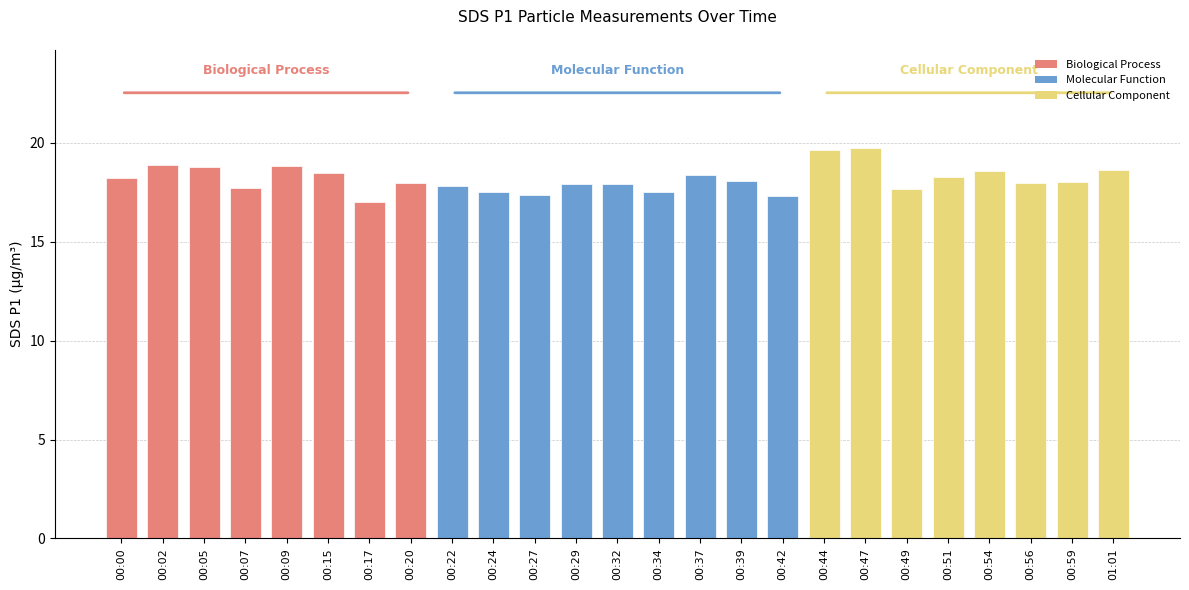

Which has a higher value, 00:51 or 00:47?

00:47